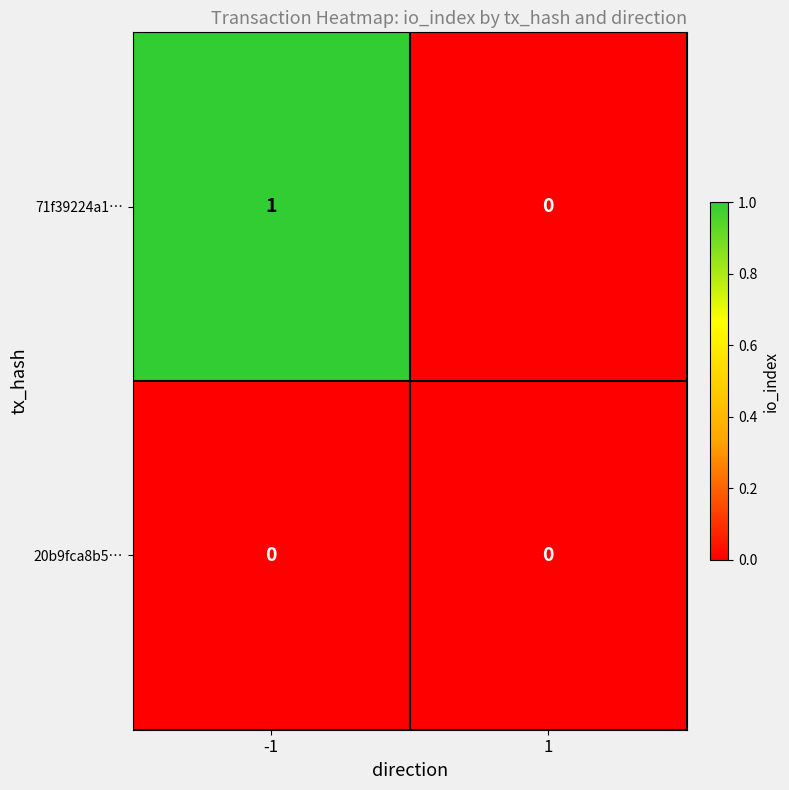

Rank the series by their average value, from highest to lowest.

71f39224a1…, 20b9fca8b5…